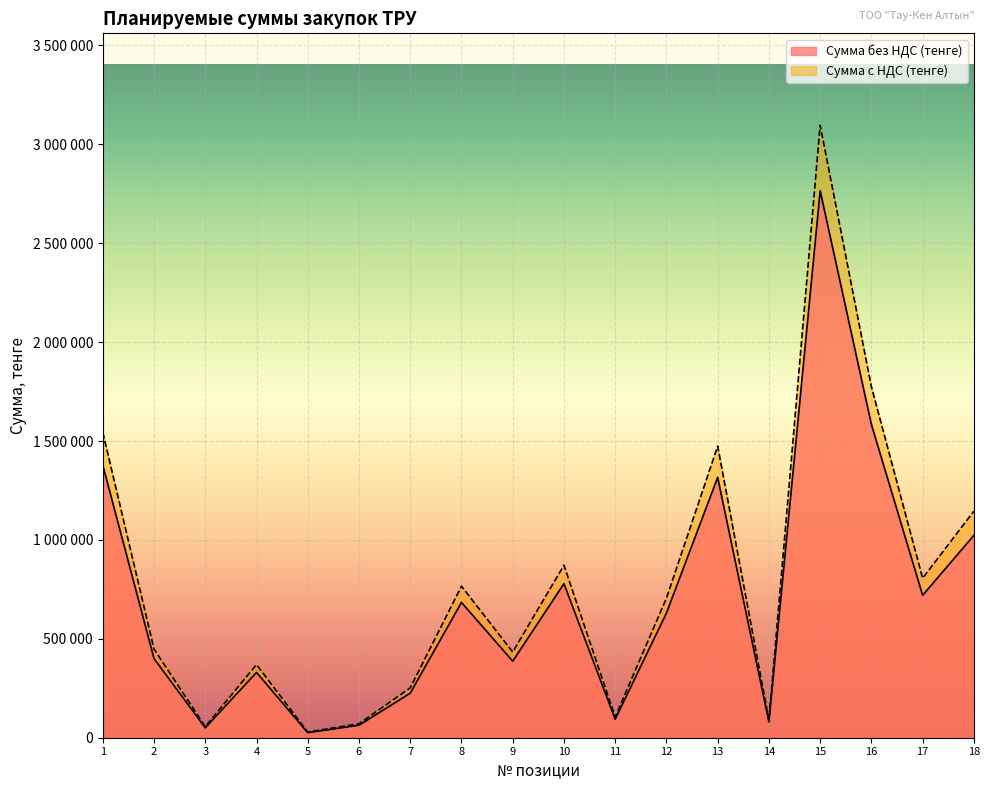

Does the chart display data point markers on the line(s)?

No